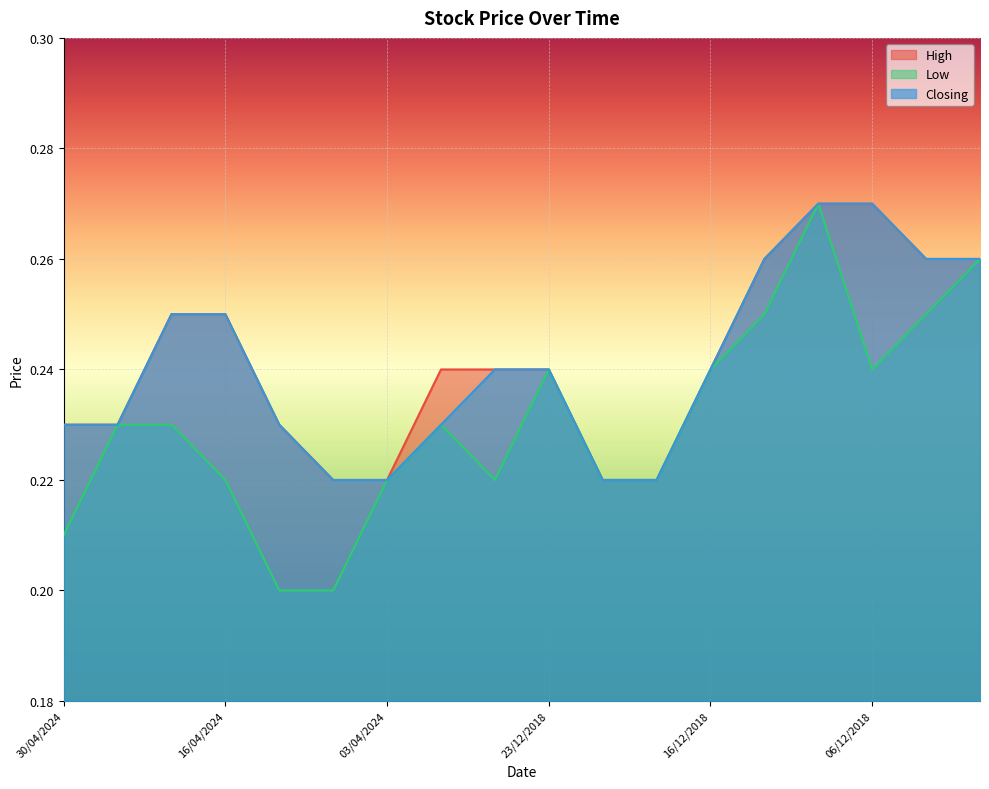

What is the difference between the maximum and minimum values in the Closing series?

0.1